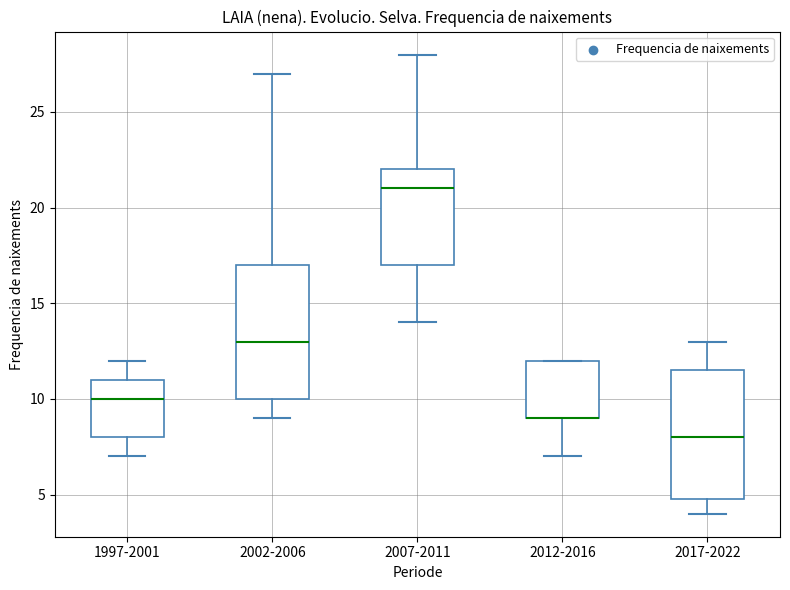

Where does the lower whisker of the box for 2007-2011 end on the y-axis? The values are not printed on the chart, so give them approximately, as read against the axis.

14.0